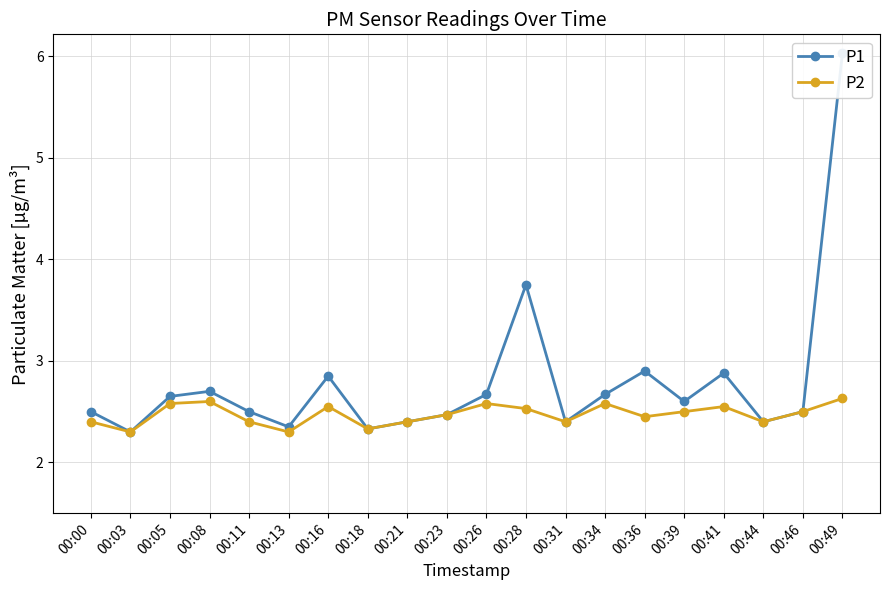

What is the difference between the P2 values at 00:23 and 00:41?

0.1